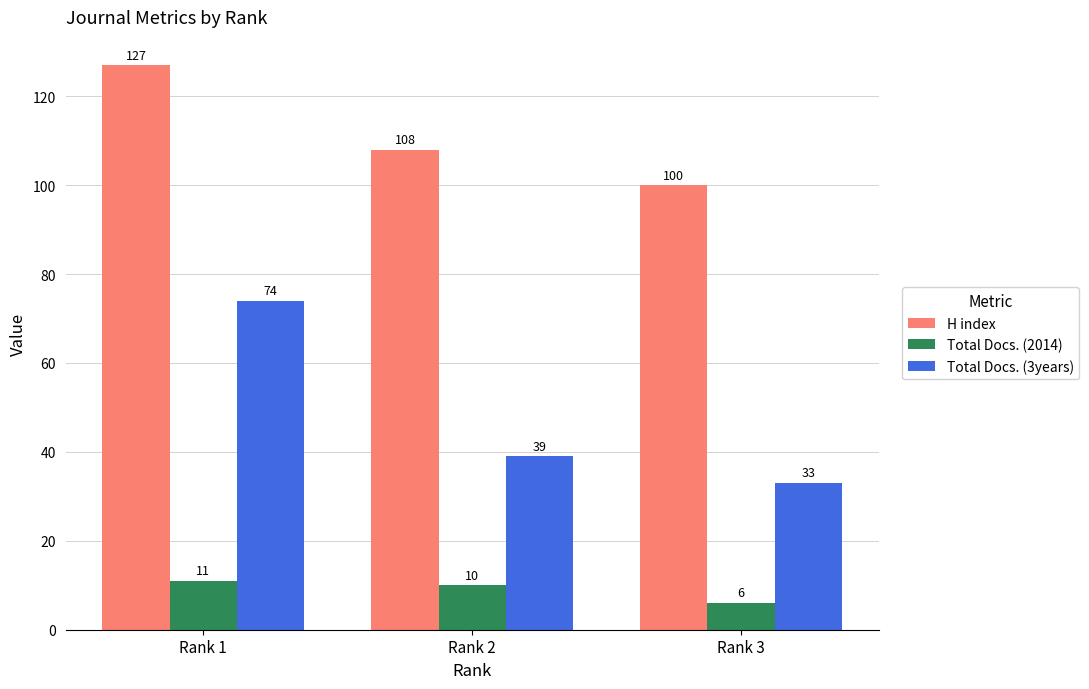

What is the sum of the Total Docs. (3years) values at Rank 3 and Rank 2?

72